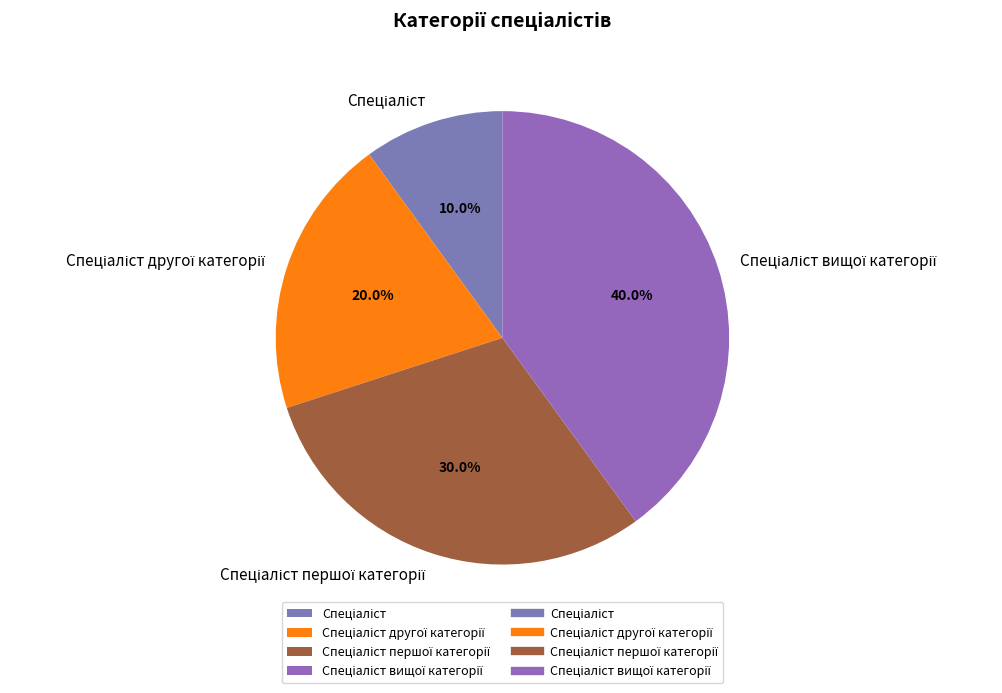

To the nearest percent, what is the average slice percentage?

25%